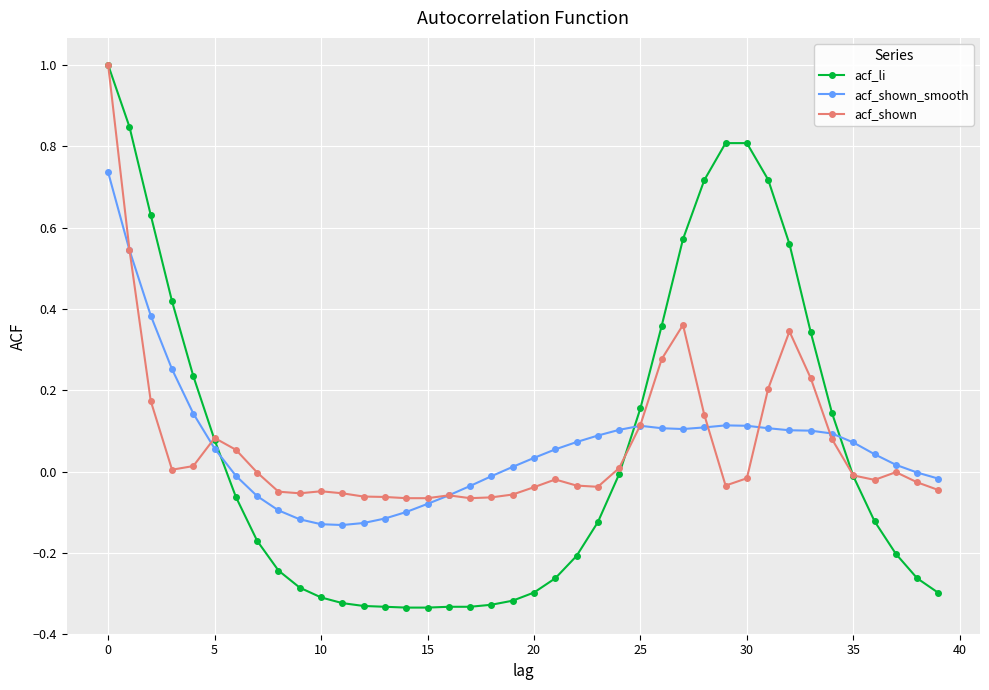

Which series has the largest range (max minus min)?

acf_li